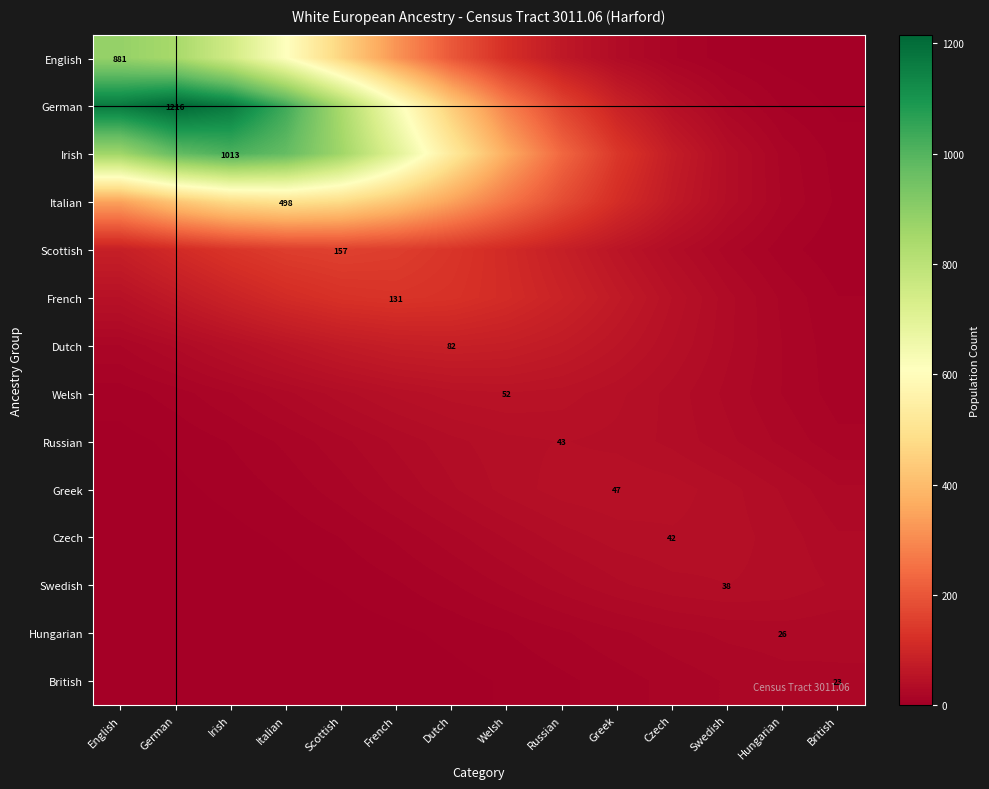

Where does the Swedish series first go above 19?

Welsh